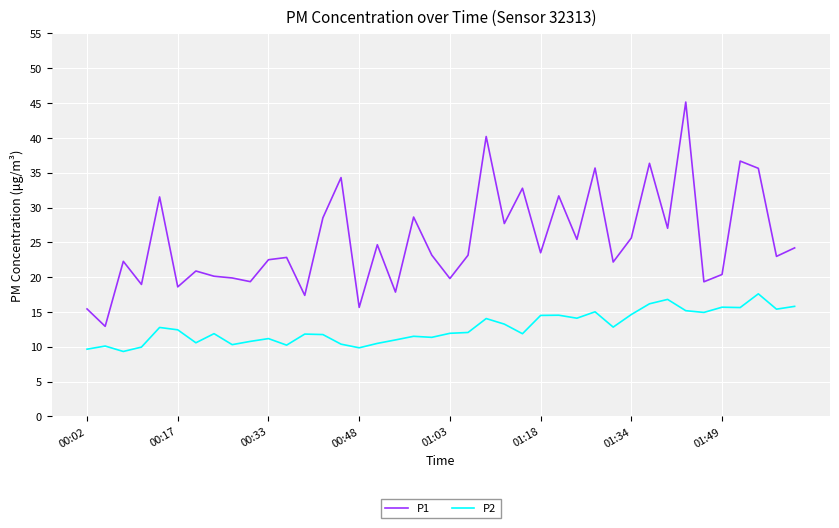

True or false: P1 and P2 cross at least once.

False